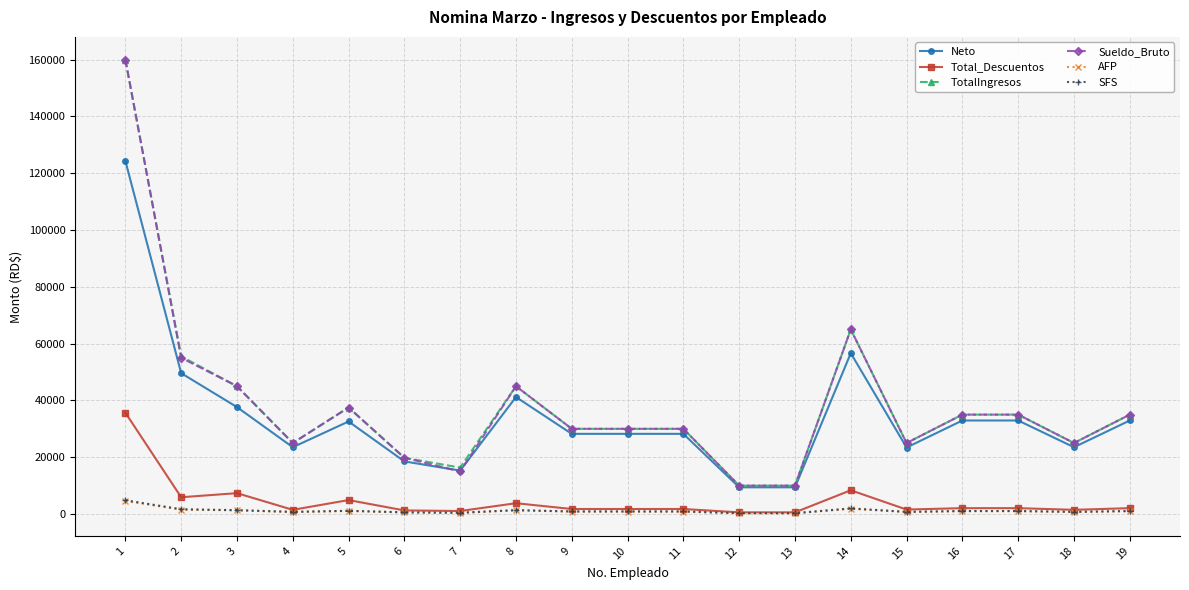

How many lines are shown in the chart?

6